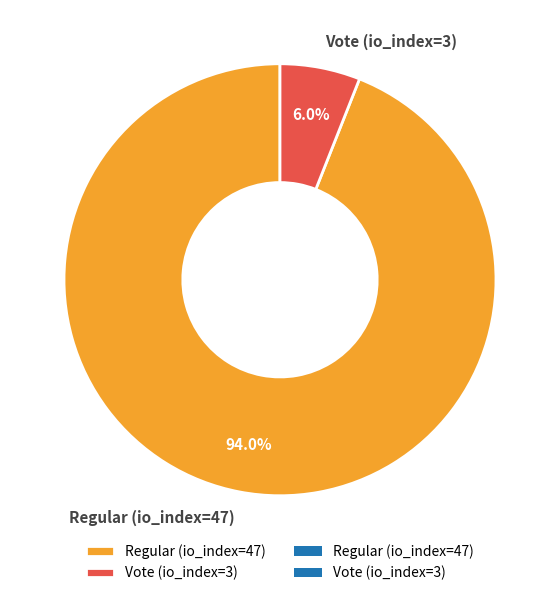

To the nearest percent, what is the combined percentage of Vote (io_index=3) and Regular (io_index=47)?

100%